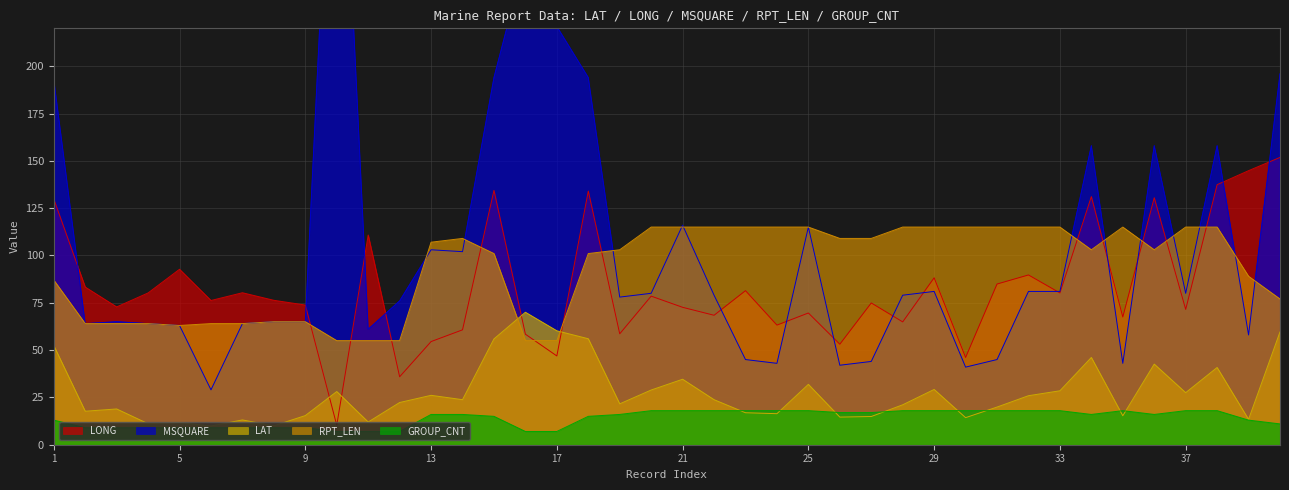

What are all the series names shown in the legend?

LAT, LONG, MSQUARE, RPT_LEN, GROUP_CNT